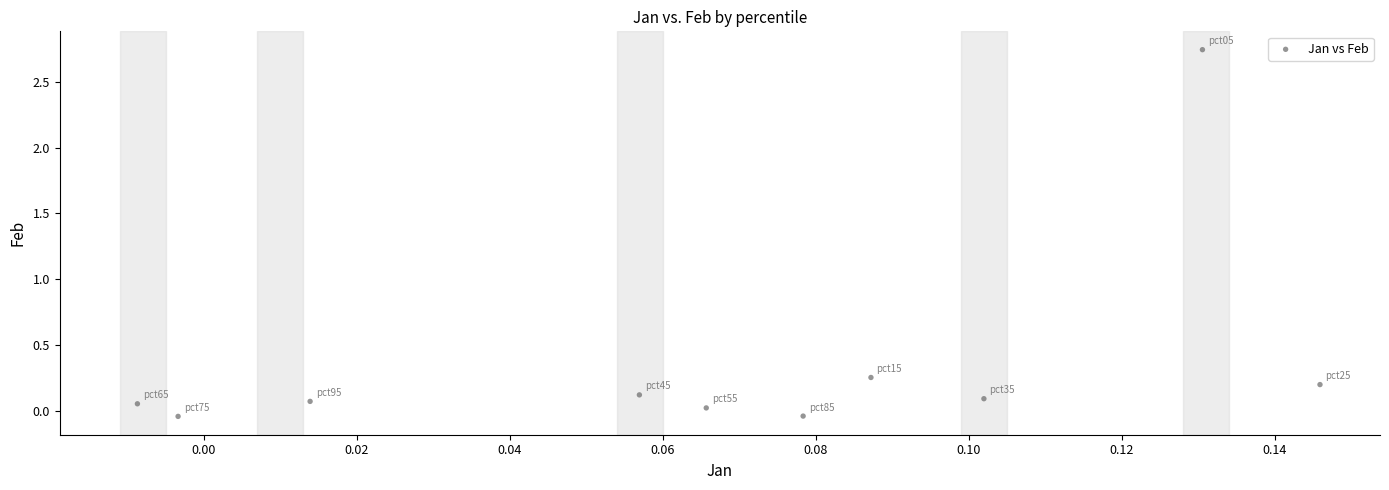

What is the range of Y values (max minus min)?

2.8